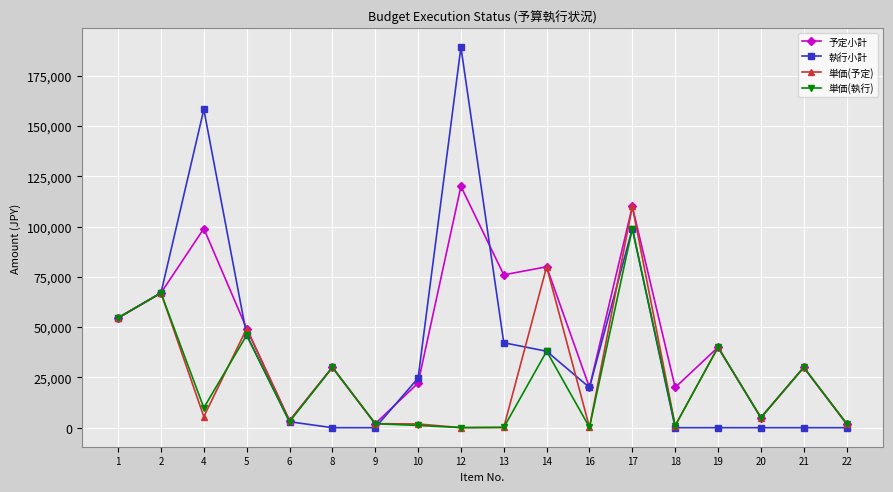

What is the difference between the second highest and minimum values in the 単価(執行) series?

66953